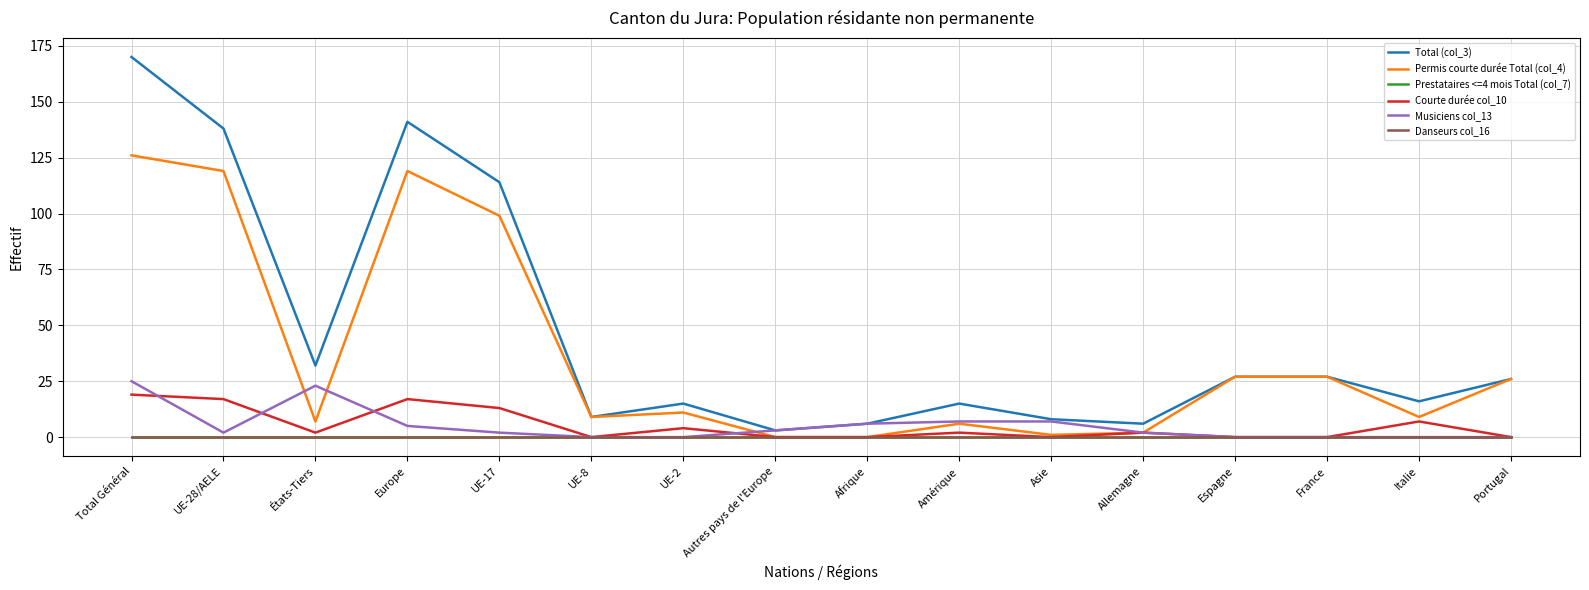

Which series has the widest spread of values?

Total (col_3)